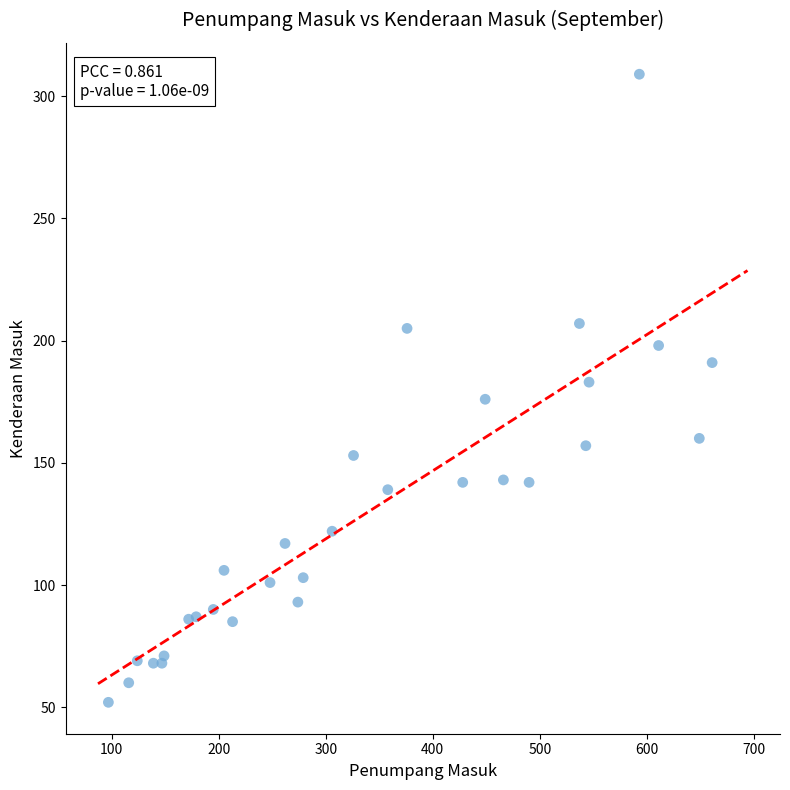

What is the range of X values (max minus min)?

564